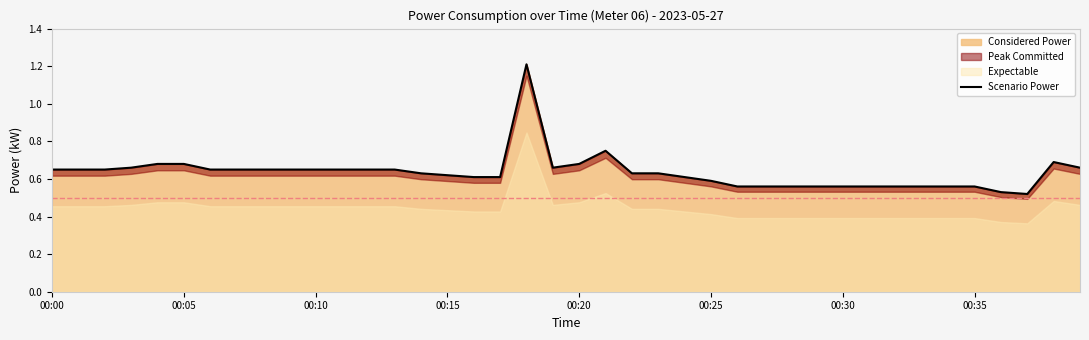

True or false: the data shows 0.9 at 16.

False